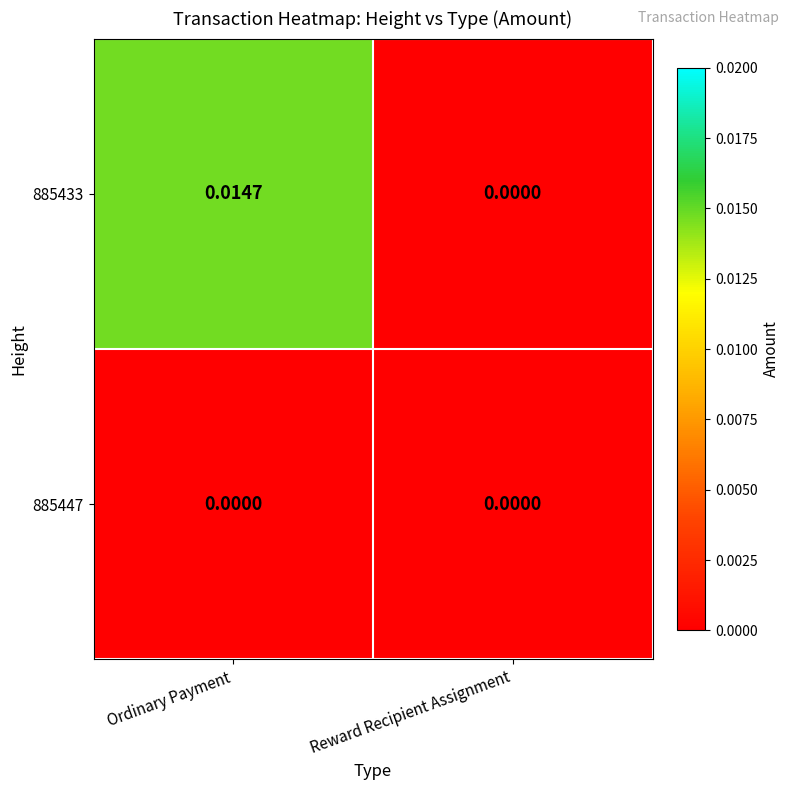

At which category does the chart reach its peak across all series?

Ordinary Payment